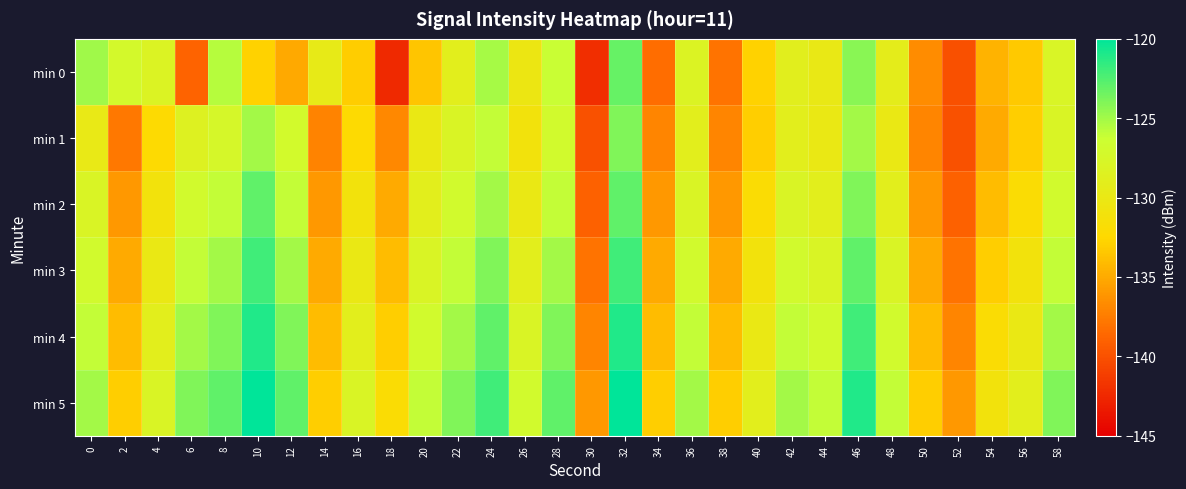

Reading left to right, what are all the values shown in this chart?

min 0: 0=-124.9	2=-127.2	4=-128.1	6=-138.9	8=-125.7	10=-132.8	12=-135.1	14=-129.6	16=-133.2	18=-142.4	20=-133.5	22=-129.0	24=-125.1	26=-130.2	28=-126.2	30=-142.1	32=-123.2	34=-138.3	36=-128.1	38=-138.0	40=-132.9	42=-129.0	44=-130.0	46=-124.3	48=-129.2	50=-136.7	52=-140.0	54=-134.5	56=-133.3	58=-127.8
min 1: 0=-129.9	2=-137.7	4=-132.3	6=-128.5	8=-127.5	10=-125.0	12=-127.1	14=-137.2	16=-132.2	18=-136.8	20=-130.0	22=-128.0	24=-126.0	26=-131.0	28=-127.0	30=-140.0	32=-124.0	34=-137.0	36=-129.0	38=-137.0	40=-133.0	42=-129.0	44=-130.0	46=-125.0	48=-130.0	50=-137.0	52=-140.0	54=-135.0	56=-133.0	58=-128.0
min 2: 0=-128.0	2=-136.0	4=-131.0	6=-127.0	8=-126.0	10=-123.0	12=-126.0	14=-136.0	16=-131.0	18=-135.0	20=-129.0	22=-127.0	24=-125.0	26=-130.0	28=-126.0	30=-139.0	32=-123.0	34=-136.0	36=-128.0	38=-136.0	40=-132.0	42=-128.0	44=-129.0	46=-124.0	48=-129.0	50=-136.0	52=-139.0	54=-134.0	56=-132.0	58=-127.0
min 3: 0=-127.0	2=-135.0	4=-130.0	6=-126.0	8=-125.0	10=-122.0	12=-125.0	14=-135.0	16=-130.0	18=-134.0	20=-128.0	22=-126.0	24=-124.0	26=-129.0	28=-125.0	30=-138.0	32=-122.0	34=-135.0	36=-127.0	38=-135.0	40=-131.0	42=-127.0	44=-128.0	46=-123.0	48=-128.0	50=-135.0	52=-138.0	54=-133.0	56=-131.0	58=-126.0
min 4: 0=-126.0	2=-134.0	4=-129.0	6=-125.0	8=-124.0	10=-121.0	12=-124.0	14=-134.0	16=-129.0	18=-133.0	20=-127.0	22=-125.0	24=-123.0	26=-128.0	28=-124.0	30=-137.0	32=-121.0	34=-134.0	36=-126.0	38=-134.0	40=-130.0	42=-126.0	44=-127.0	46=-122.0	48=-127.0	50=-134.0	52=-137.0	54=-132.0	56=-130.0	58=-125.0
min 5: 0=-125.0	2=-133.0	4=-128.0	6=-124.0	8=-123.0	10=-120.0	12=-123.0	14=-133.0	16=-128.0	18=-132.0	20=-126.0	22=-124.0	24=-122.0	26=-127.0	28=-123.0	30=-136.0	32=-120.0	34=-133.0	36=-125.0	38=-133.0	40=-129.0	42=-125.0	44=-126.0	46=-121.0	48=-126.0	50=-133.0	52=-136.0	54=-131.0	56=-129.0	58=-124.0